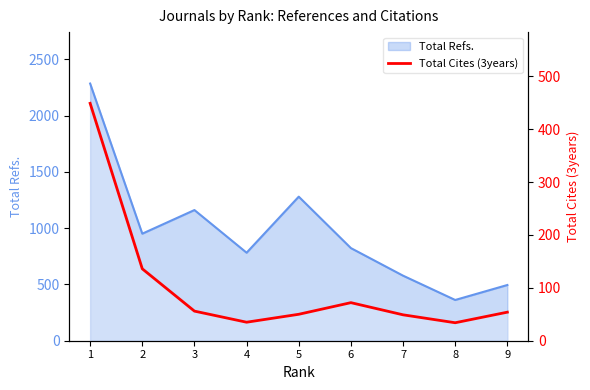

The value at 6 is 105. True or false?

False